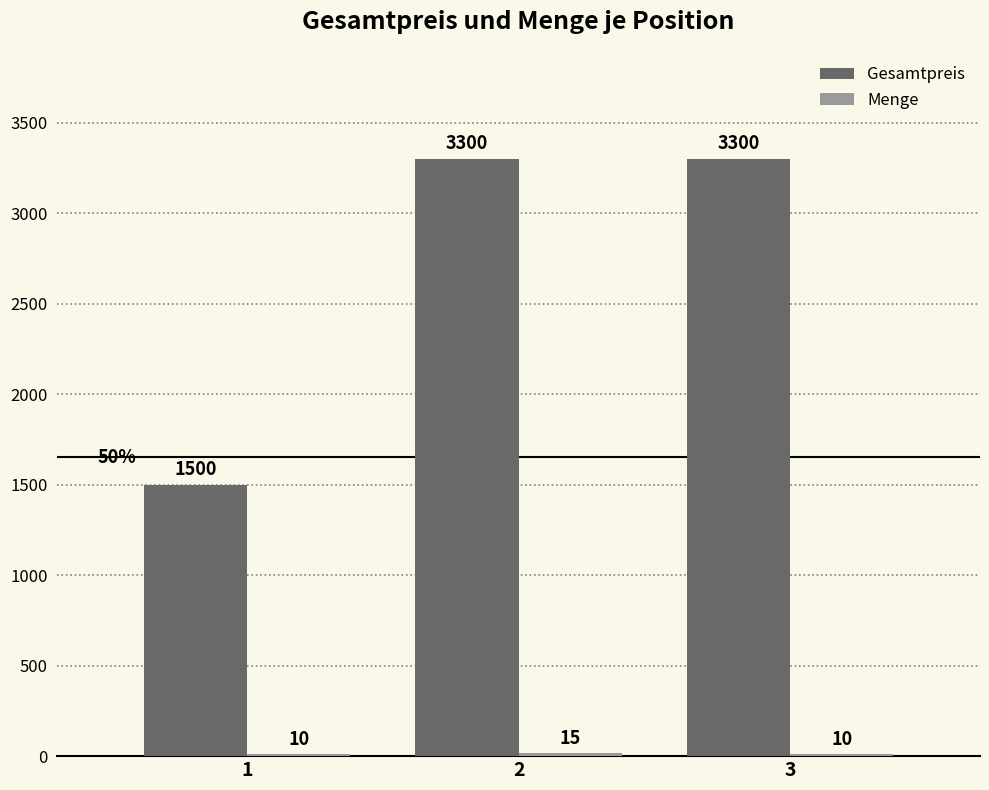

What value does the Gesamtpreis series have at 3, to the nearest 10?

3300